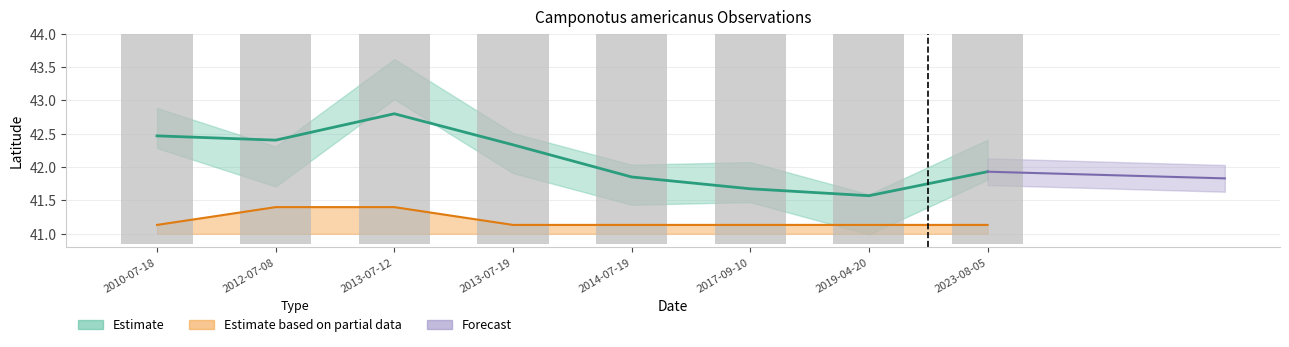

The chart shows a value of 41.1 at 2014-07-19. True or false?

True